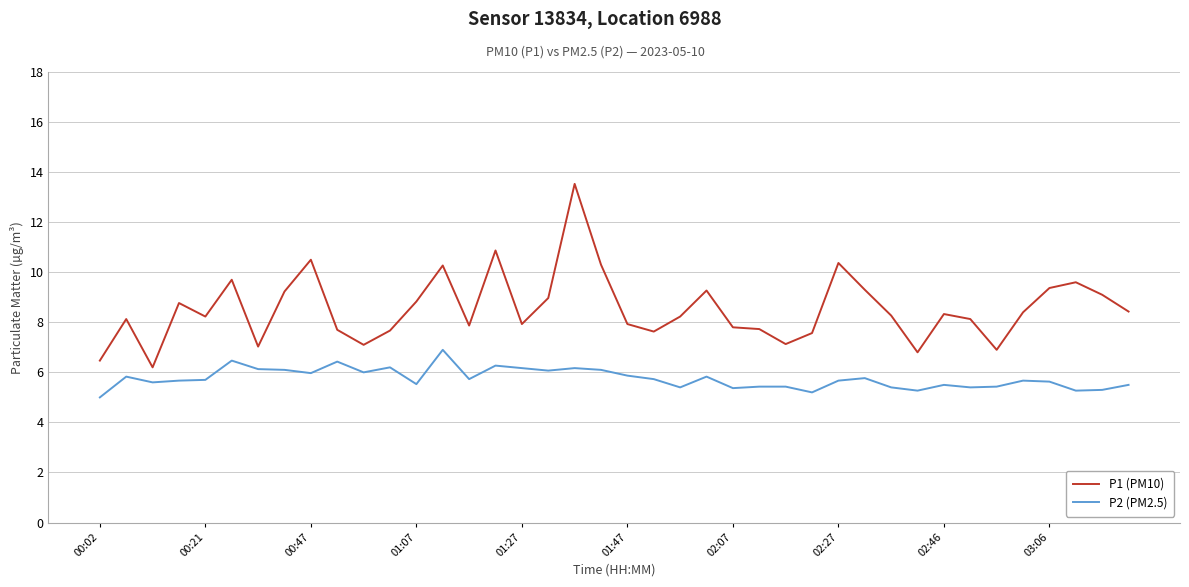

Rank the series by their maximum value, from lowest to highest.

P2 (PM2.5), P1 (PM10)